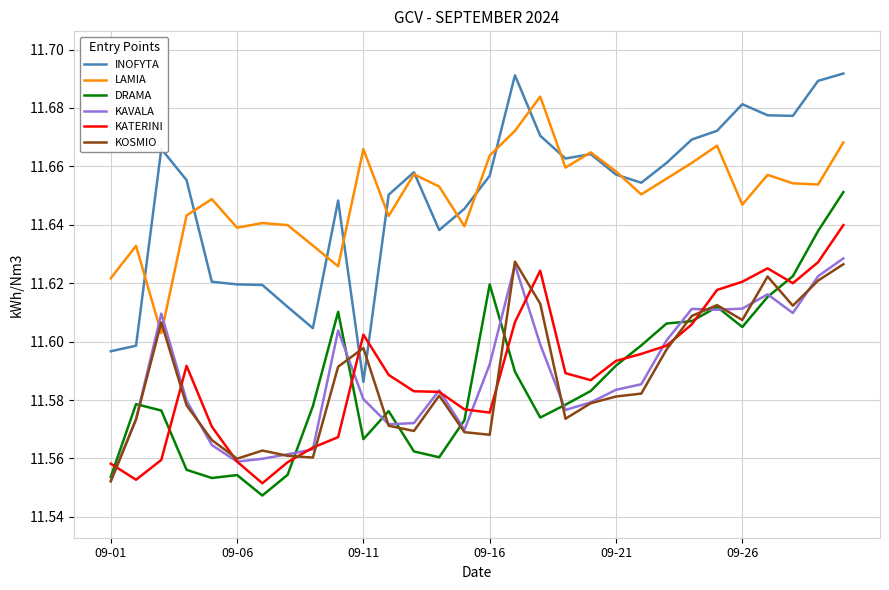

True or false: INOFYTA and DRAMA cross at least once.

False